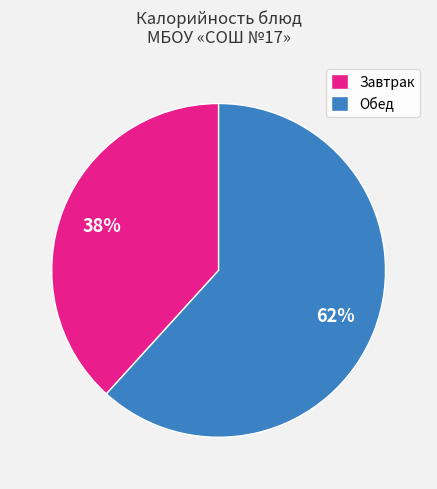

Which category accounts for the majority?

Обед